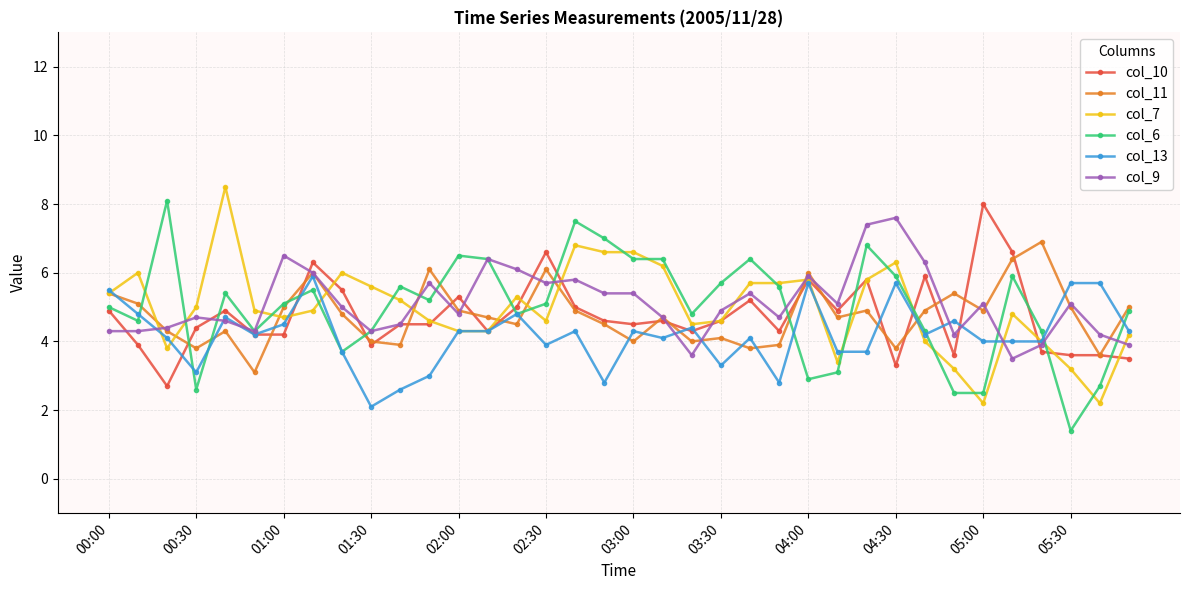

True or false: col_11 has more than 2 interior local peaks.

True